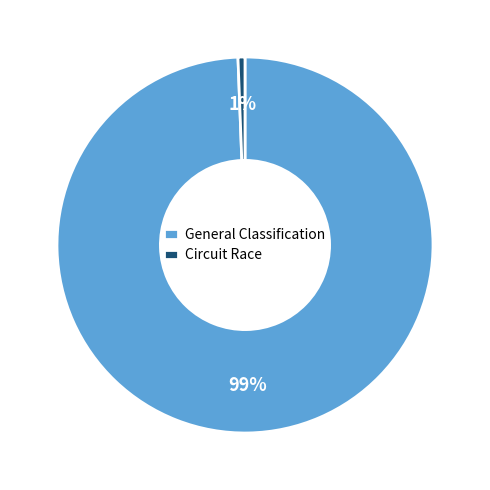

To the nearest percent, what is the combined percentage of General Classification and Circuit Race?

100%